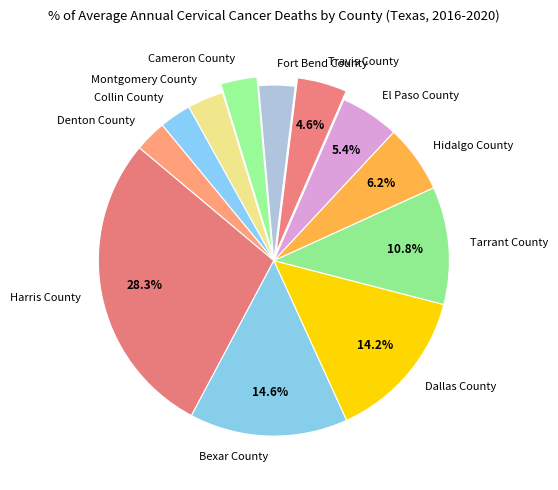

To the nearest percent, what portion does Collin County represent?

3%